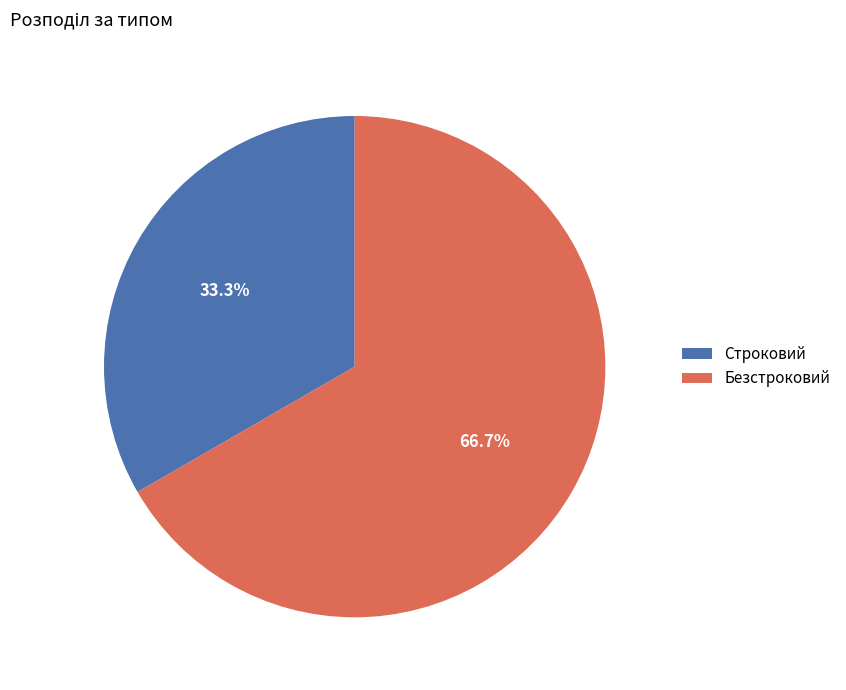

Do Безстроковий and Строковий together represent more than half of the pie?

Yes